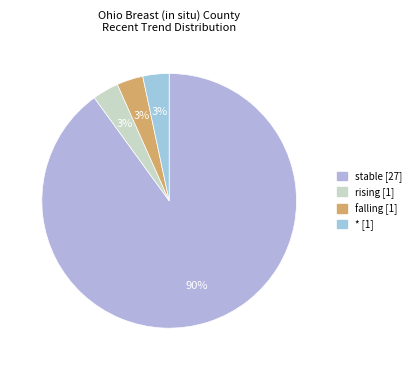

Count the number of slices in the pie.

4